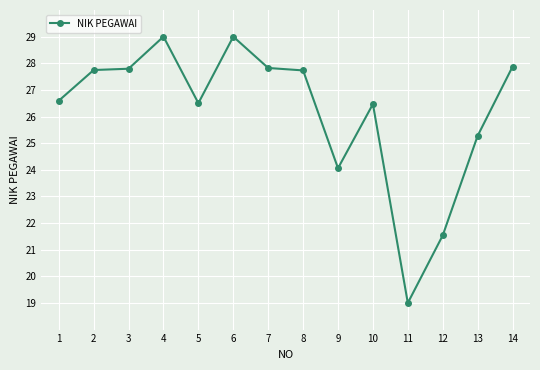

What is the change in value from 1 to 8?

+1.1